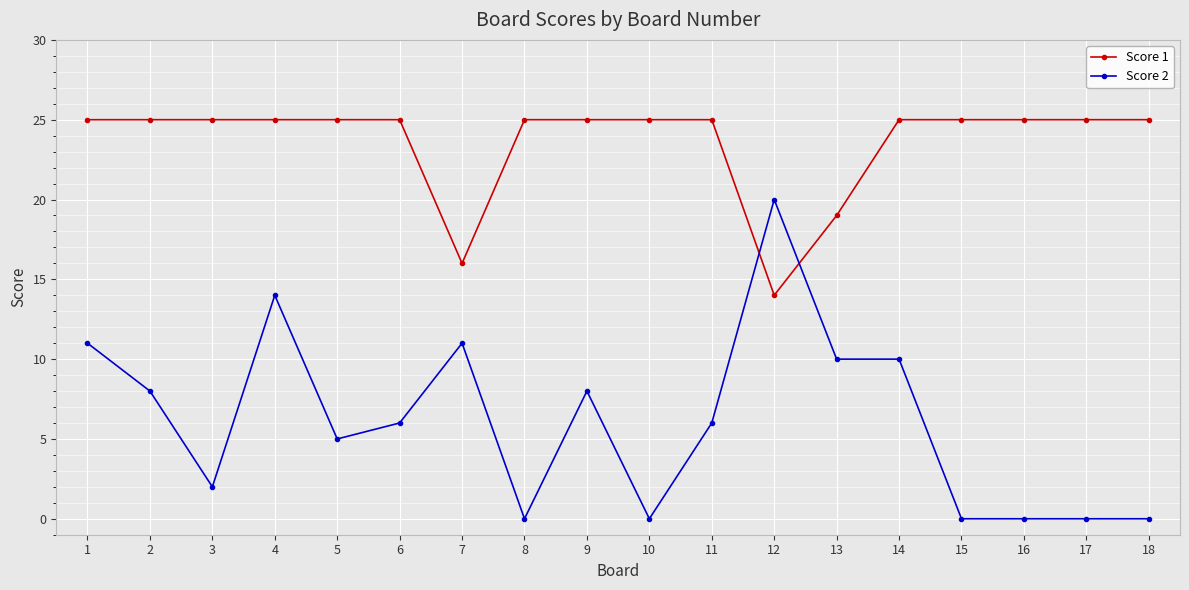

What is the value of the Score 1 point at the 8th from the left?

25